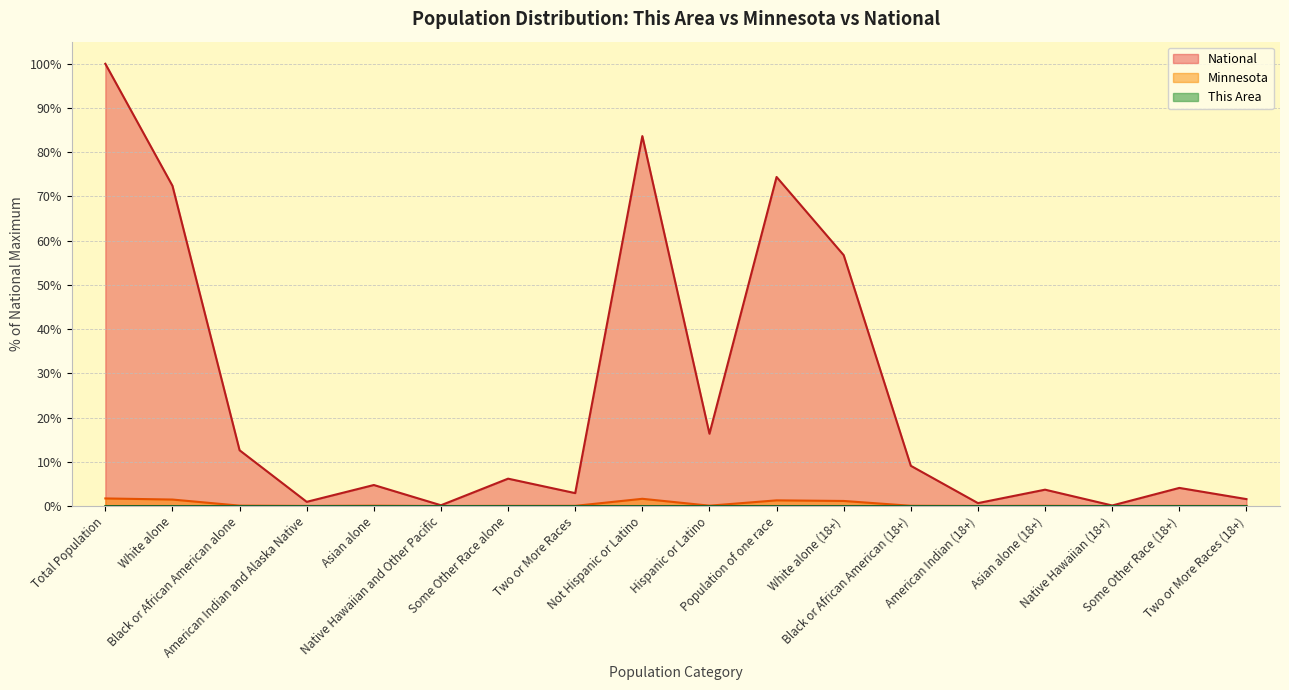

The value of Minnesota at Native Hawaiian and Other Pacific is 0.0. True or false?

False